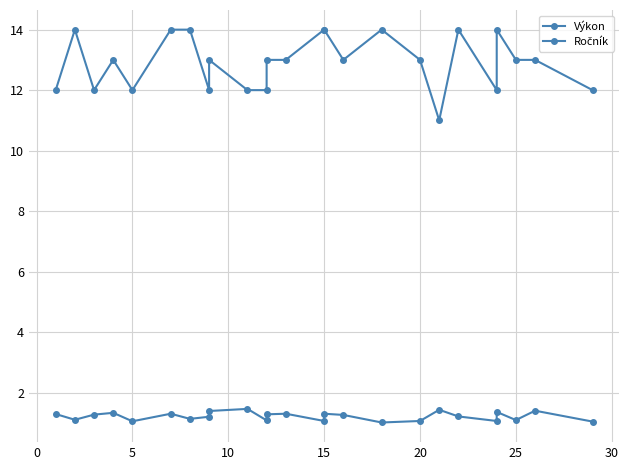

In Ročník, how many points are lower than both neighbors (excluding endpoints)?

6